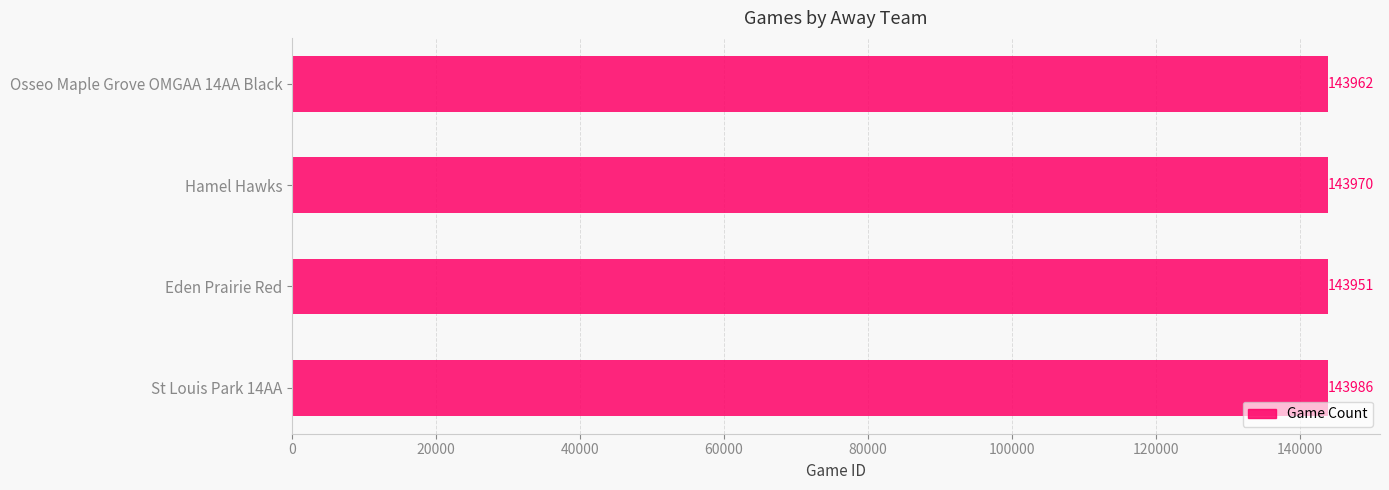

Reading top to bottom, transcribe all the data shown in this chart.

Osseo Maple Grove OMGAA 14AA Black=143962	Hamel Hawks=143970	Eden Prairie Red=143951	St Louis Park 14AA=143986